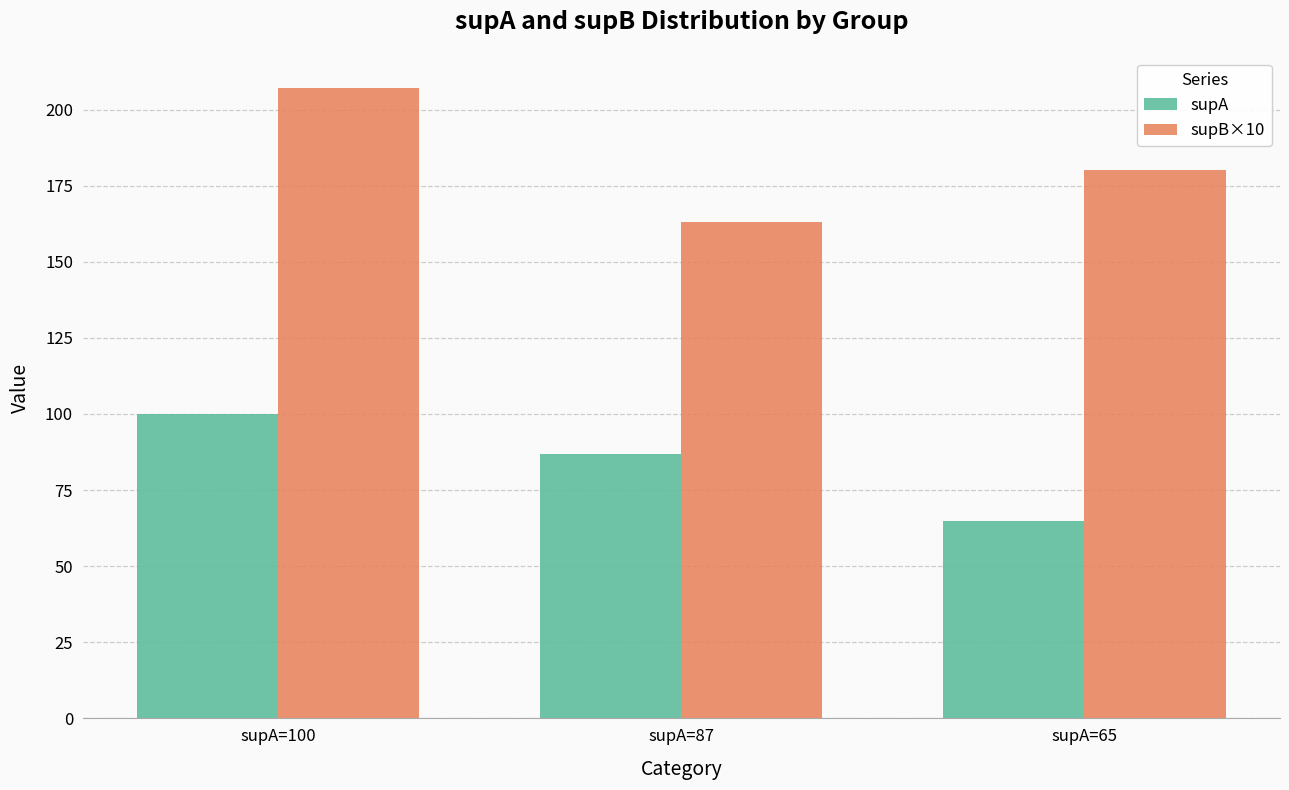

What is the smallest value displayed?

65